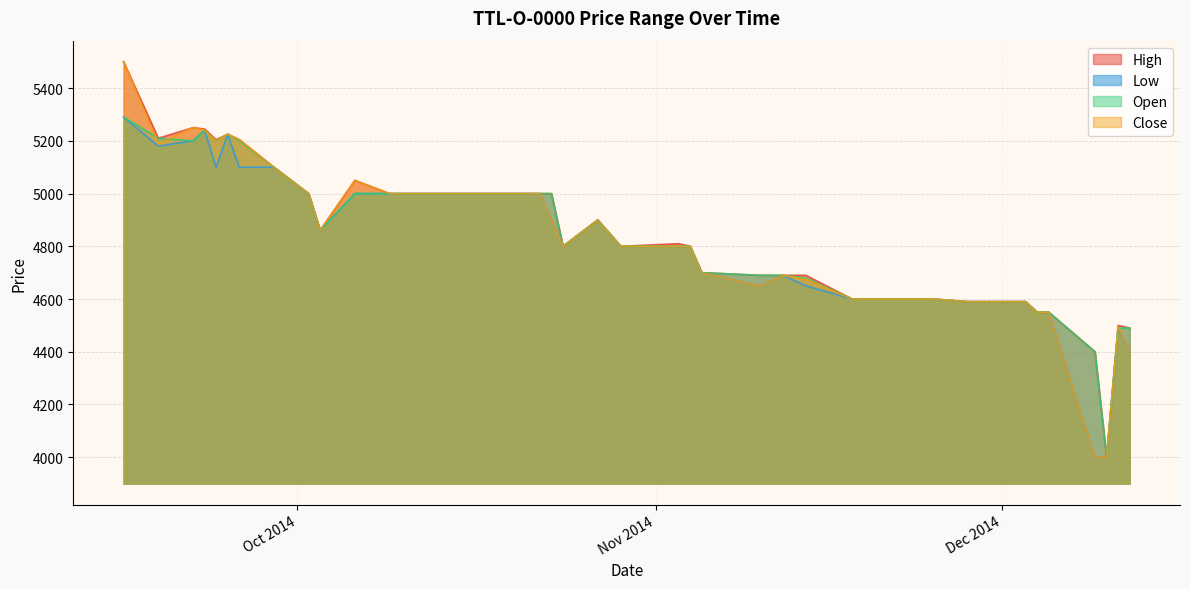

Reading right to left, list all the values displayed in this chart.

High: 4490	4500	4000	4400	4550	4550	4590	4590	4600	4600	4600	4690	4690	4690	4700	4800	4810	4800	4850	4900	4800	5000	5000	5000	5000	5000	5000	5000	5000	5050	4861	5000	5100	5205	5225	5205	5245	5250	5210	5500
Low: 4400	4490	4000	4000	4550	4550	4590	4590	4600	4600	4600	4650	4690	4650	4700	4800	4800	4800	4850	4900	4800	4900	5000	5000	5000	5000	5000	5000	5000	5000	4861	5000	5100	5100	5225	5100	5240	5200	5180	5290
Open: 4490	4490	4000	4400	4550	4550	4590	4590	4600	4600	4600	4680	4690	4690	4700	4800	4800	4800	4850	4900	4800	5000	5000	5000	5000	5000	5000	5000	5000	5000	4861	5000	5100	5200	5225	5200	5240	5200	5210	5290
Close: 4403	4495	4000	4001	4550	4550	4590	4590	4600	4600	4600	4675	4690	4650	4700	4800	4800	4800	4850	4900	4800	4900	5000	5000	5000	5000	5000	5000	5000	5050	4861	5000	5100	5205	5225	5200	5240	5250	5190	5500